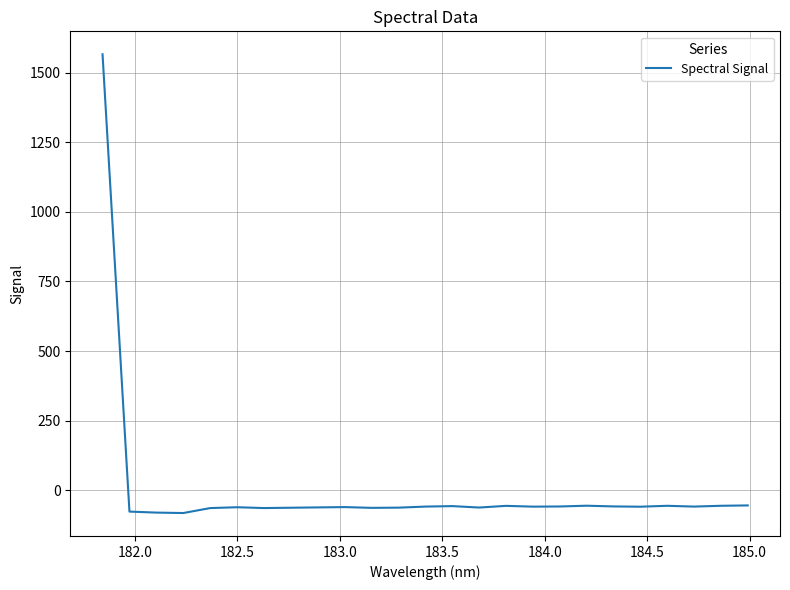

What is the difference between the maximum and minimum values?

1647.9